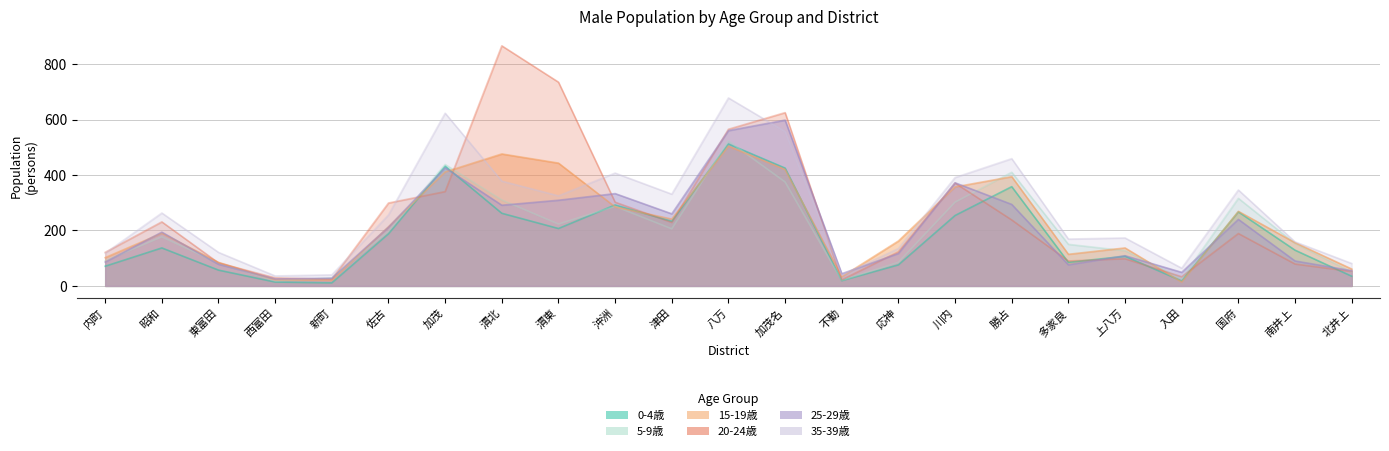

What is the average value of the 35-39歳 series?

267